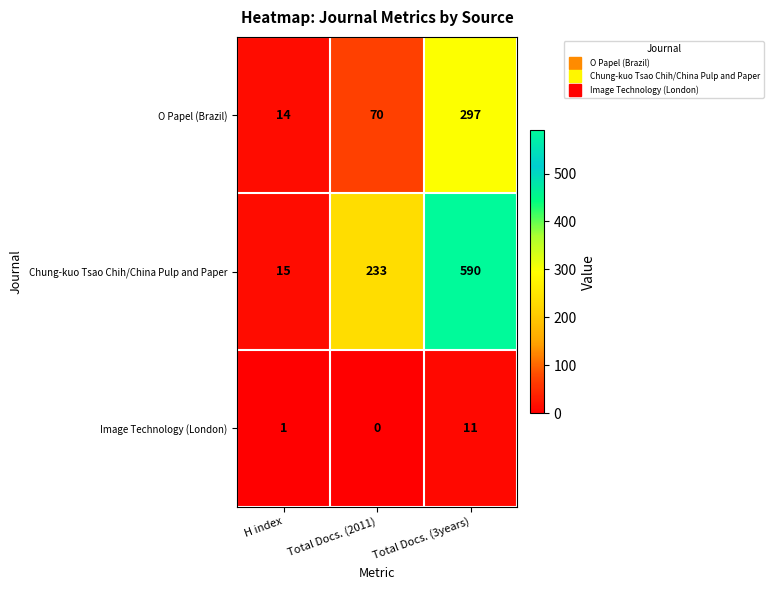

Reading left to right, list all the values displayed in this chart.

O Papel (Brazil): 14	70	297
Chung-kuo Tsao Chih/China Pulp and Paper: 15	233	590
Image Technology (London): 1	0	11